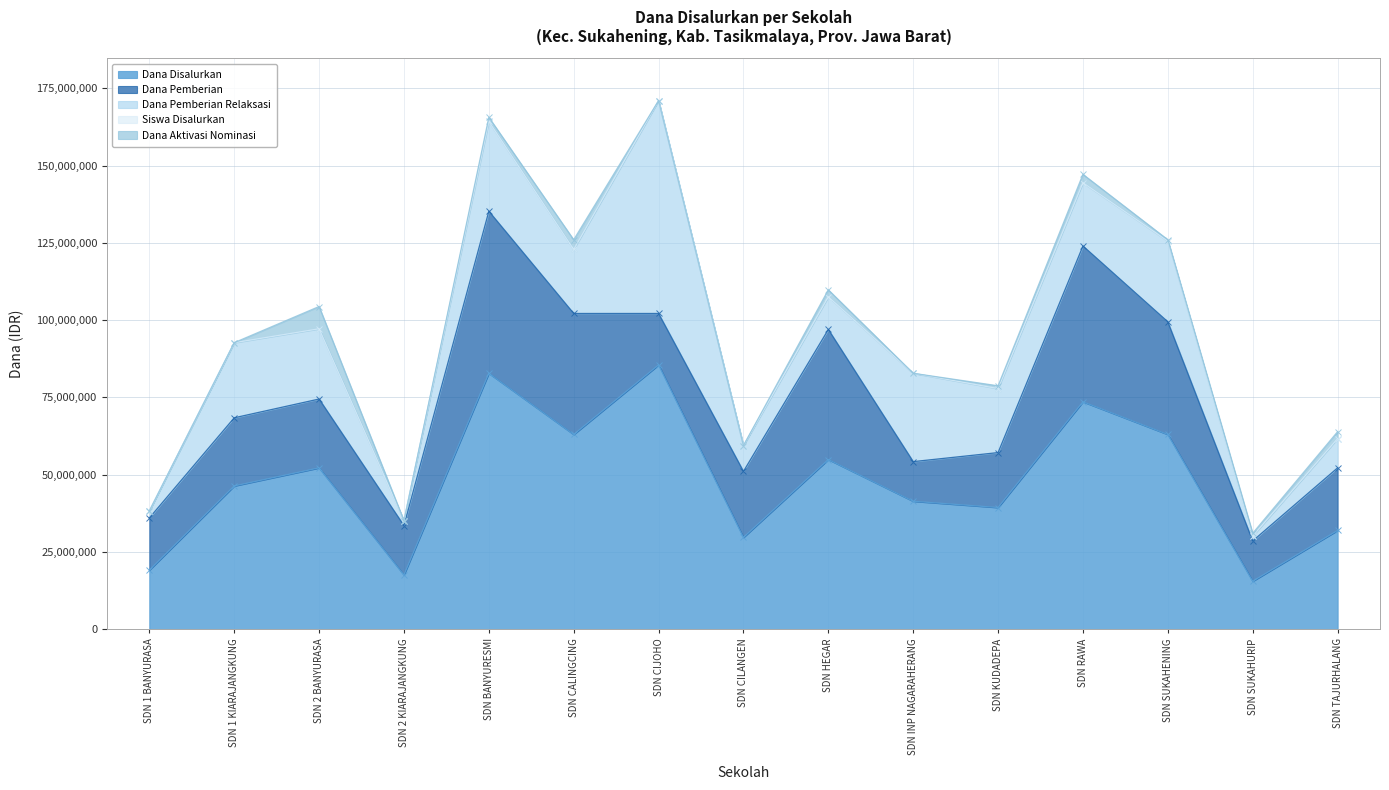

The Dana Pemberian series shows 58339542 at SDN SUKAHENING. True or false?

False